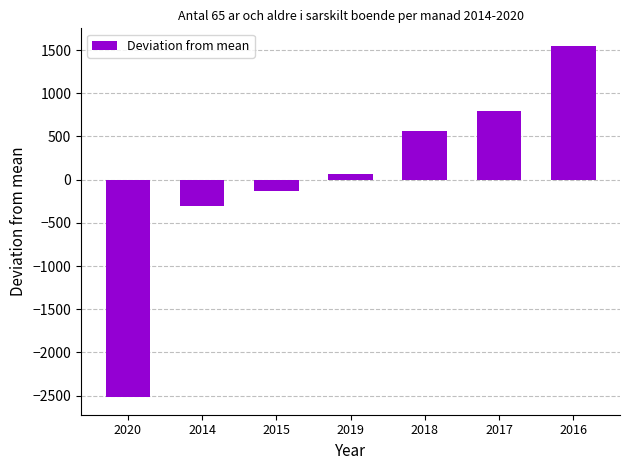

Rank the categories by value from highest to lowest.

2016, 2017, 2018, 2019, 2015, 2014, 2020